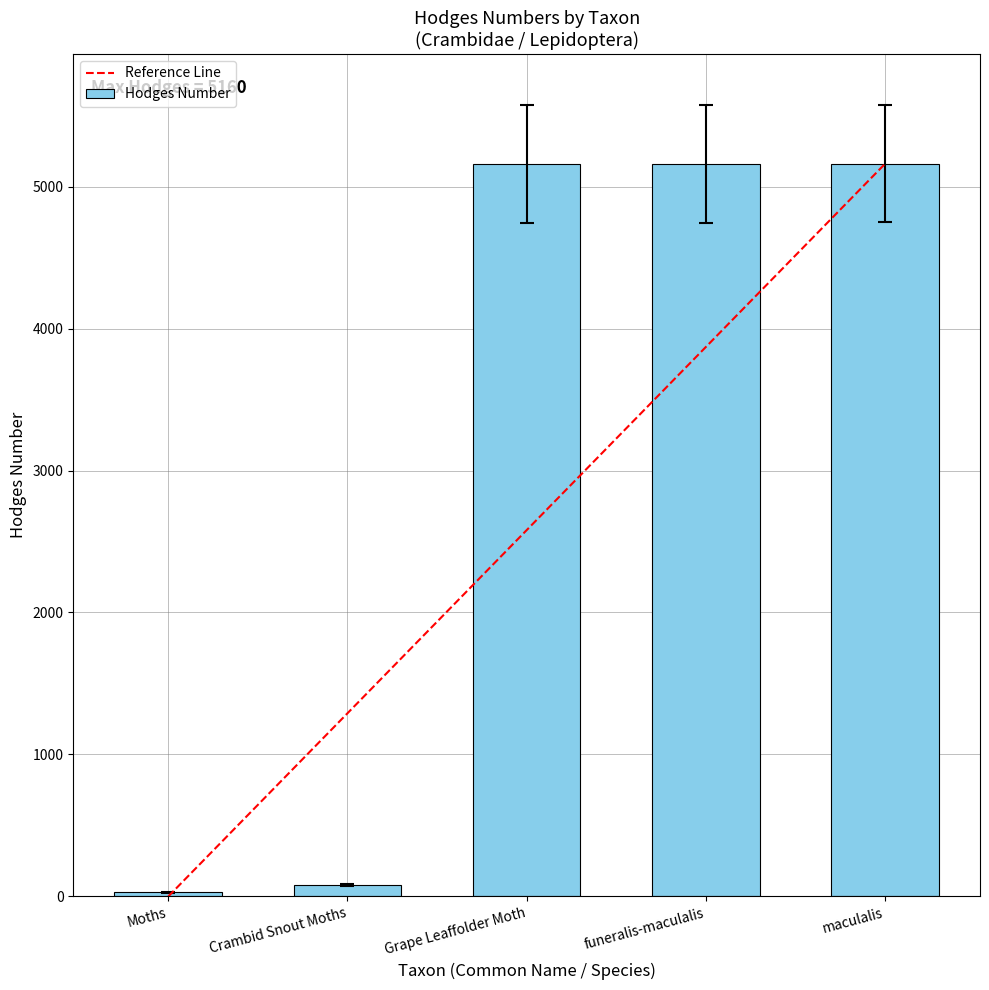

Does the chart contain any negative values?

No